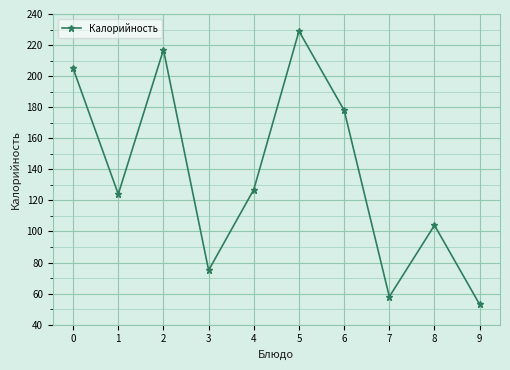

What value does the data have at 1, to the nearest 50?

100